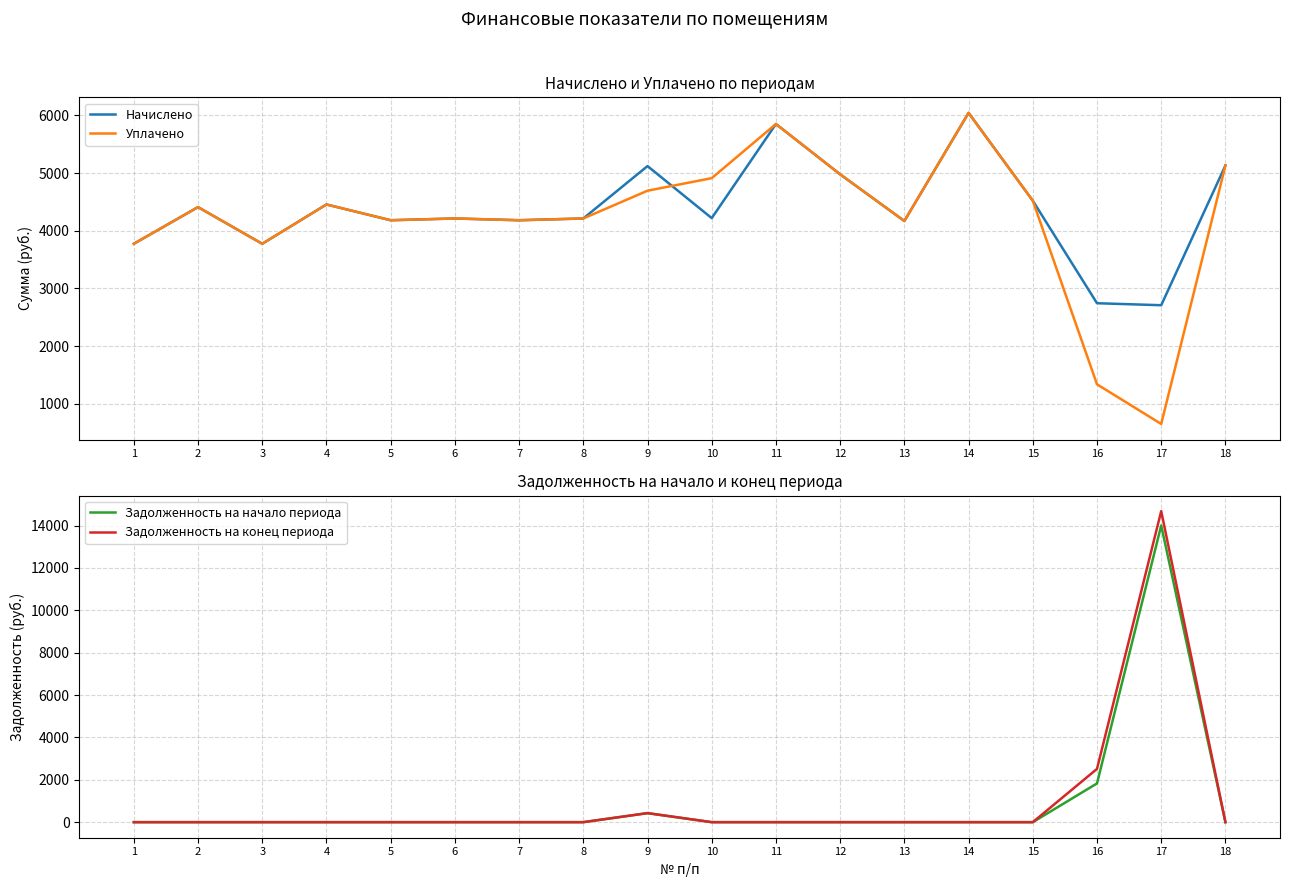

Where is Задолженность на конец периода nearest to the value 7342?

16